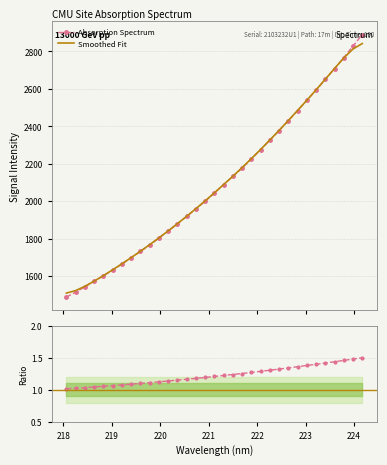

What is the minimum value shown in the chart?

1.0